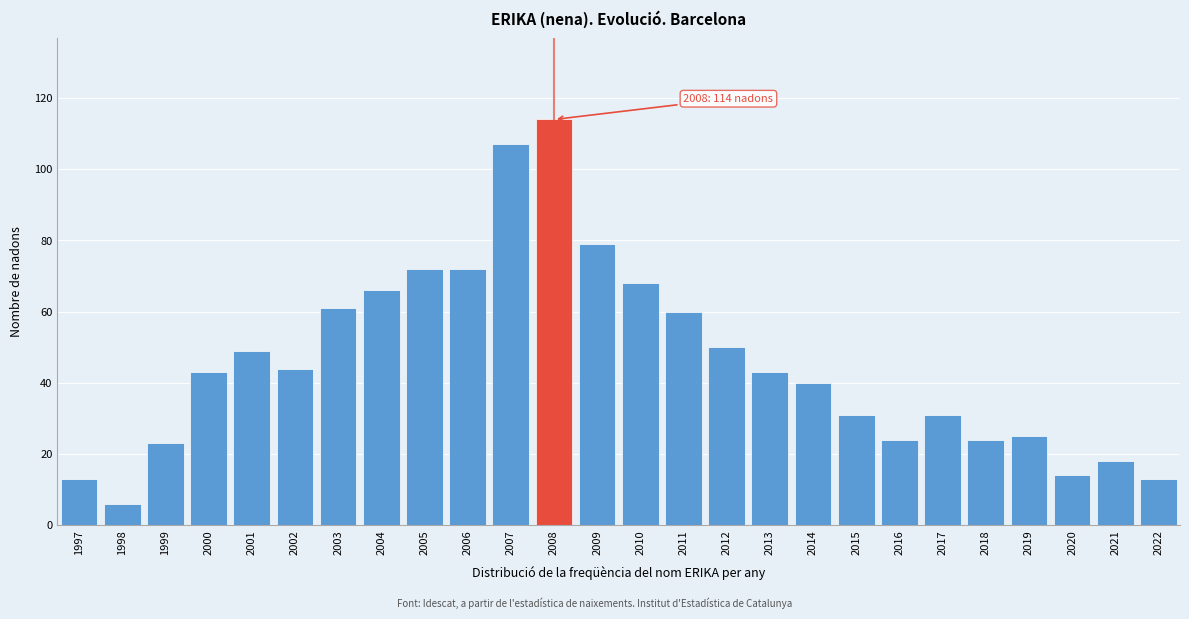

Reading right to left, list all the values displayed in this chart.

13	18	14	25	24	31	24	31	40	43	50	60	68	79	114	107	72	72	66	61	44	49	43	23	6	13